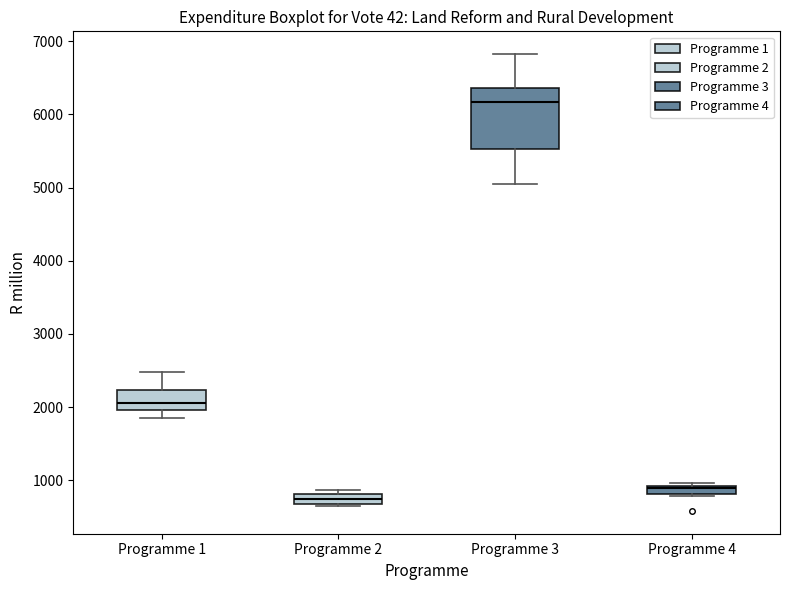

Where is the upper edge of the box for Programme 4 on the y-axis? The values are not printed on the chart, so give them approximately, as read against the axis.

900